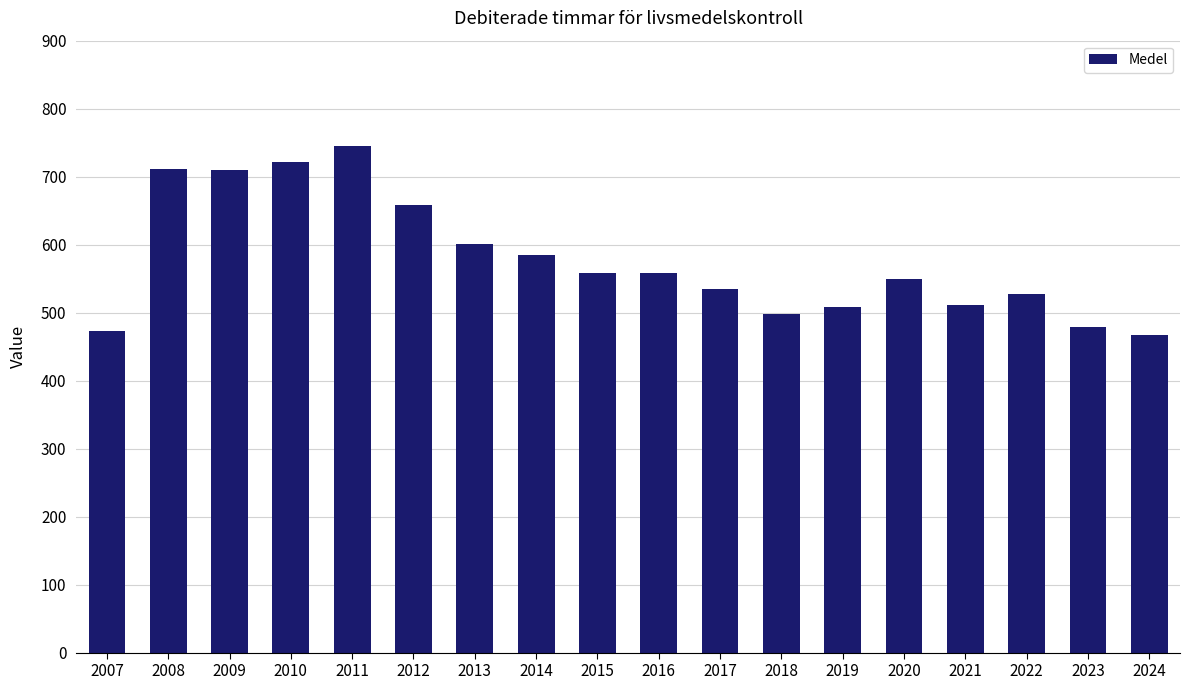

What is the change in value from 2023 to 2024?

-10.6